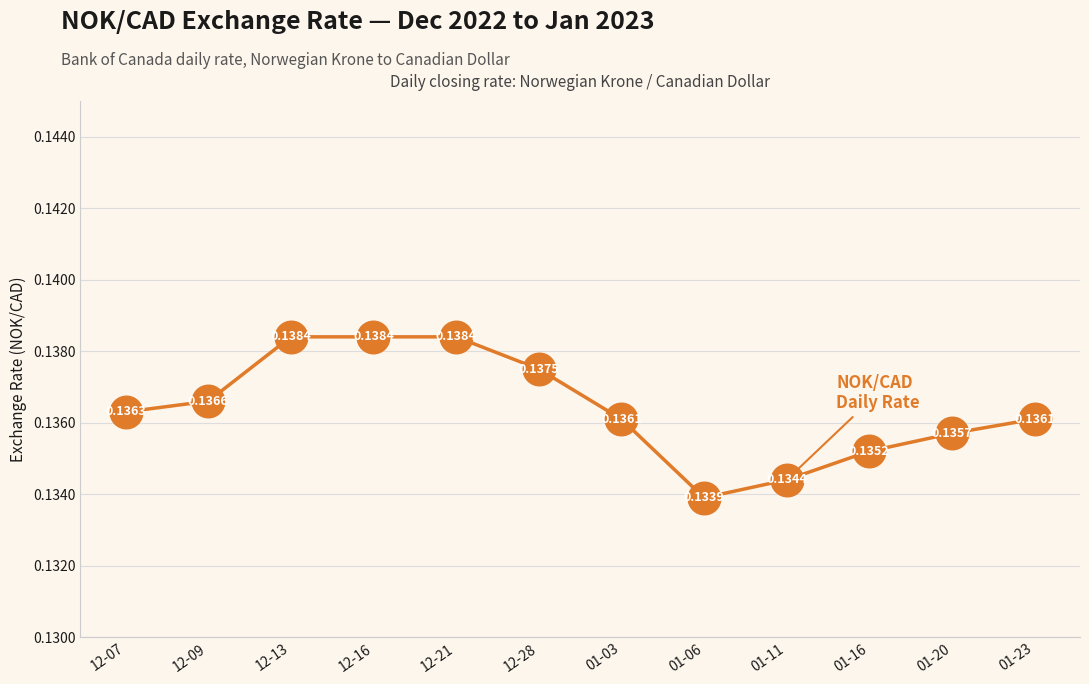

Which has a higher value, 01-06 or 01-03?

01-03